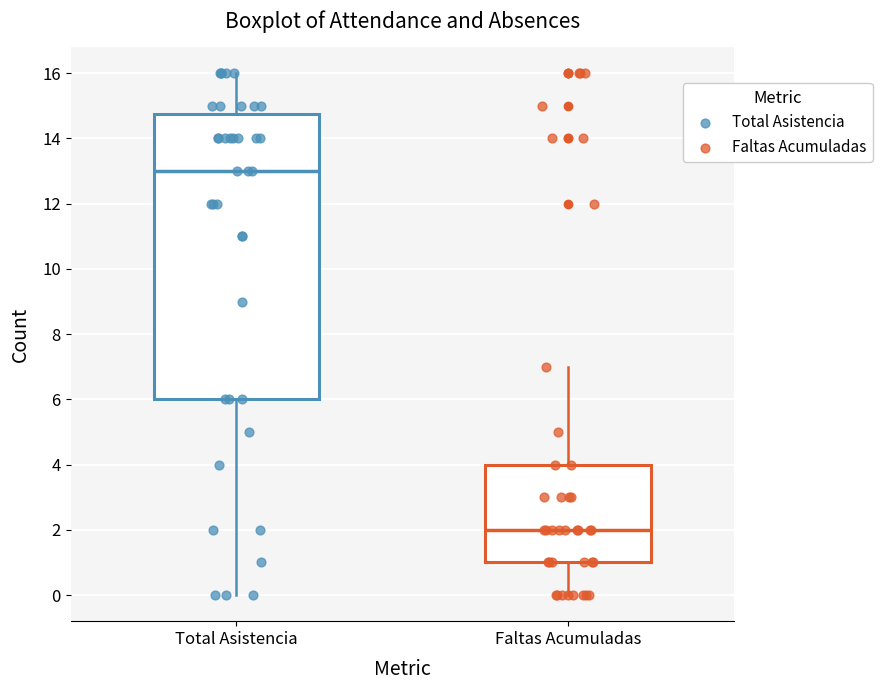

Reading left to right, transcribe this box plot: for each box, give where its median line is, the range the box spans, and where its two whiskers end, as read against the y-axis. The values are not printed on the chart, so give them approximately, as read against the axis.

Total Asistencia: median 13.0, box 6.0 to 14.8, whiskers 0.0 to 16.0
Faltas Acumuladas: median 2.0, box 1.0 to 4.0, whiskers 0.0 to 7.0